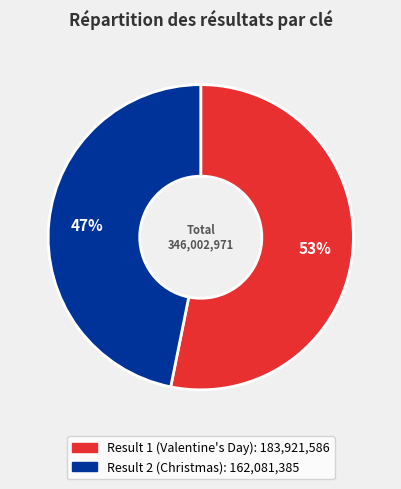

Is there any slice that represents more than half of the pie?

Yes